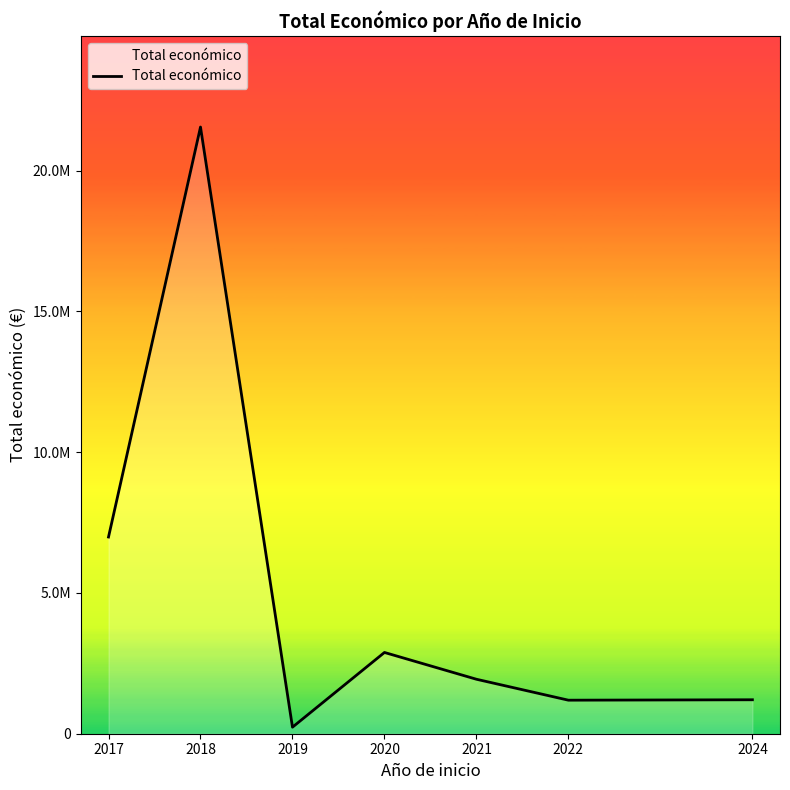

List the labels in order of value, smallest first.

2019, 2022, 2024, 2021, 2020, 2017, 2018